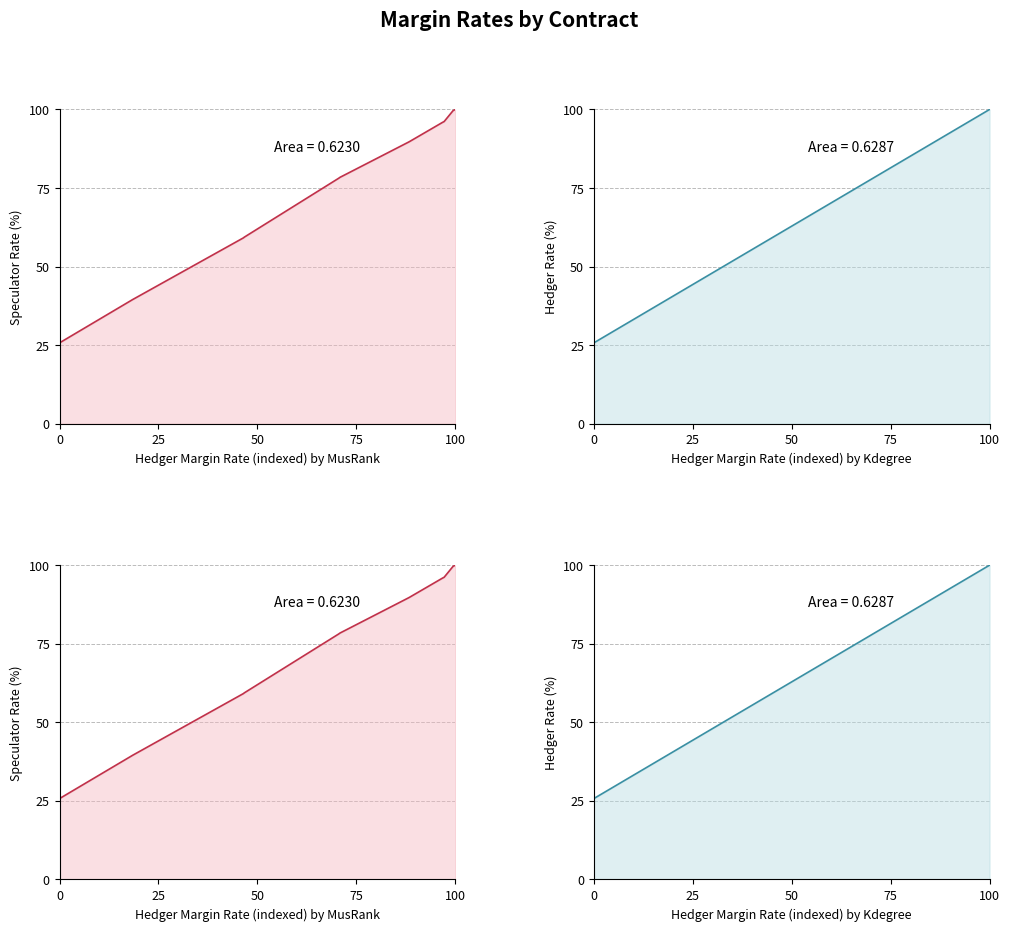

Which series ends up on top after the final intersection of Hedger Margin Rate and Speculator Margin Rate?

Speculator Margin Rate